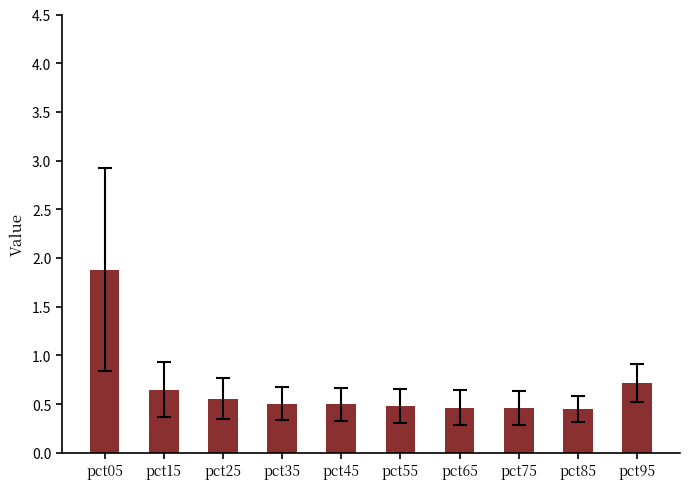

What is the sum of the values at pct95 and pct45?

1.2